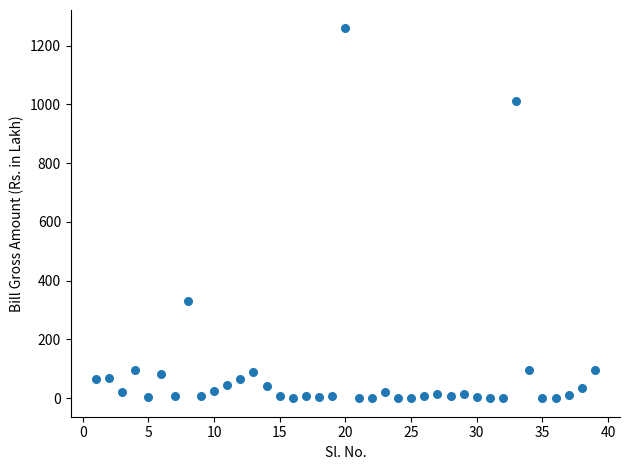

What is the range of X values (max minus min)?

38.0